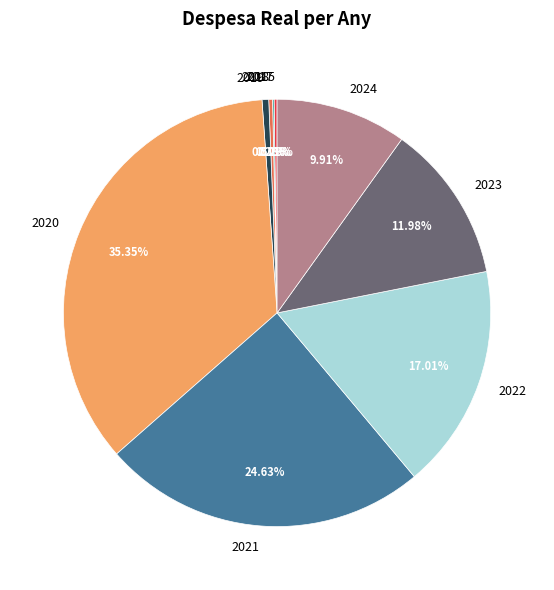

Approximately how many times larger is the value at 2021 compared to 2018?

86.5